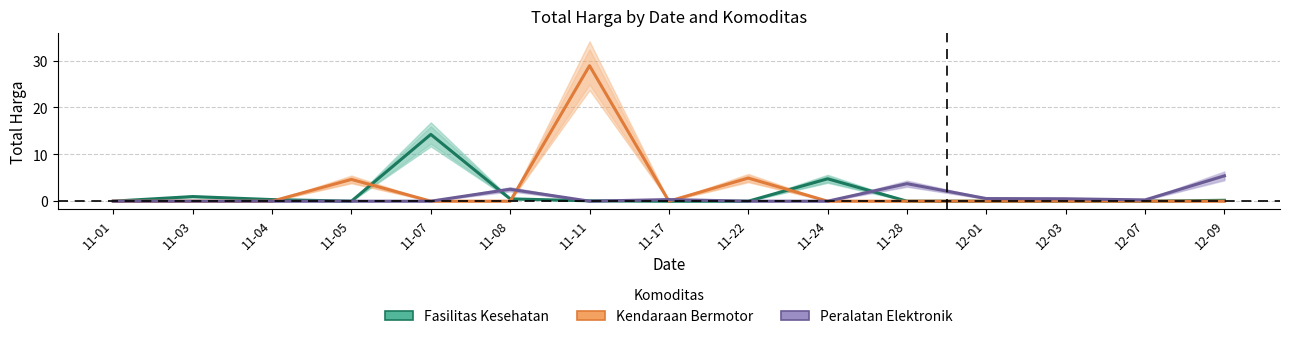

Rank the series by their maximum value, from lowest to highest.

Peralatan Elektronik, Fasilitas Kesehatan, Kendaraan Bermotor